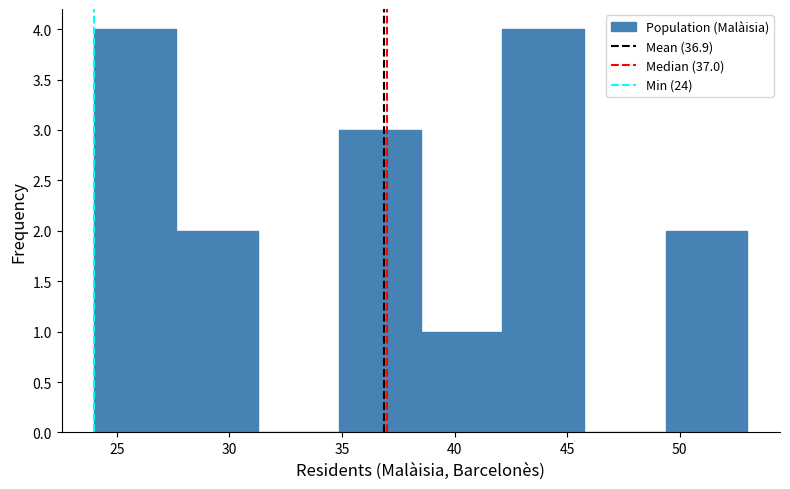

What is the height of the bar covering 49.5 to 53.0 on the x-axis? Neither the bar edges nor the heights are printed on the chart, so give them approximately, as read against the axes.

2